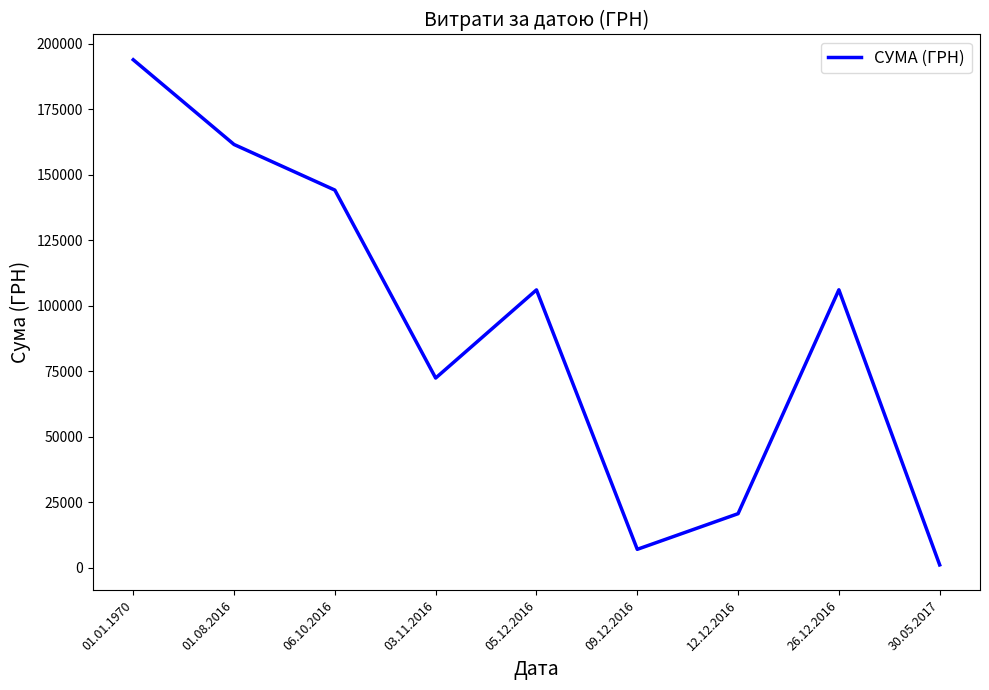

At which label is the value closest to 97507?

05.12.2016